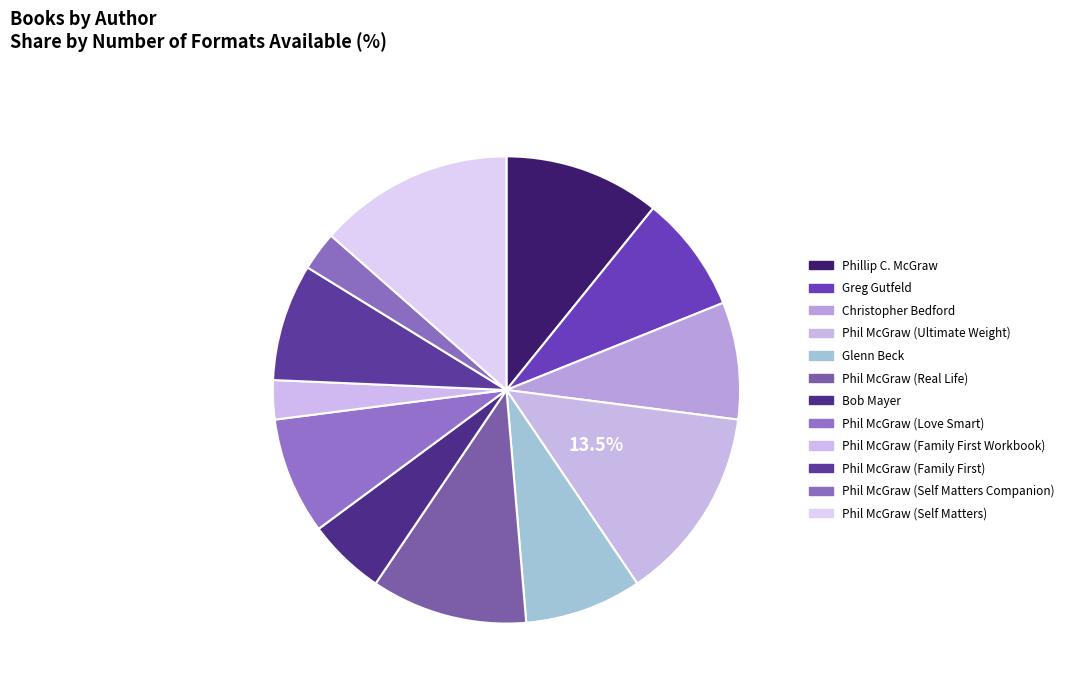

How many slices are in this pie chart?

12